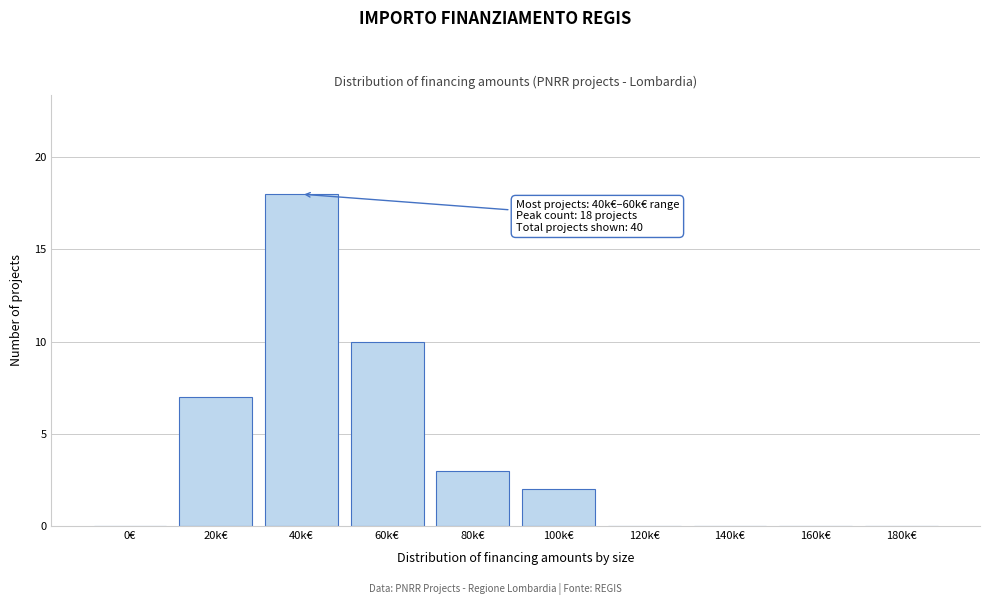

Reading right to left, transcribe all the data shown in this chart.

180k€=0	160k€=0	140k€=0	120k€=0	100k€=2	80k€=3	60k€=10	40k€=18	20k€=7	0€=0